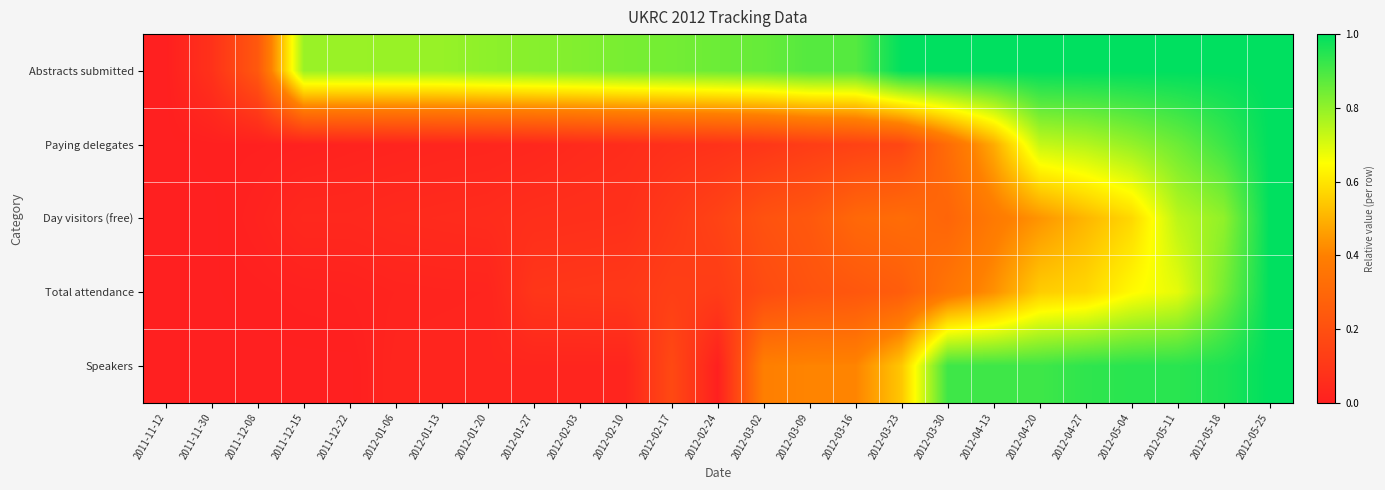

Which category has the highest value across all series?

2012-03-30